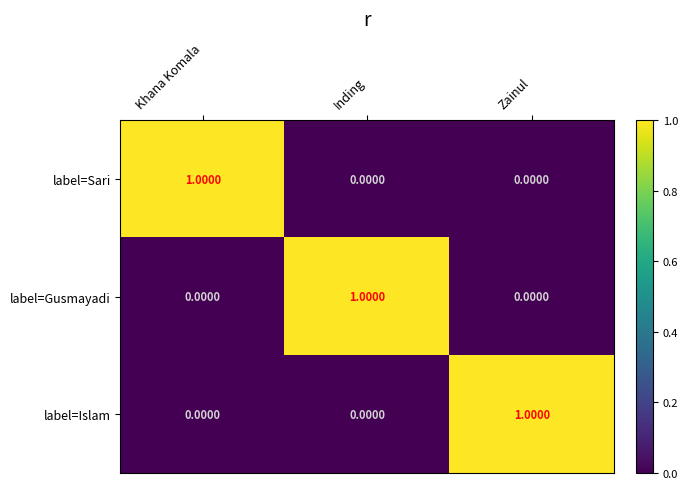

Is the value of label=Sari at Khana Komala greater than the value of label=Gusmayadi at Khana Komala?

Yes